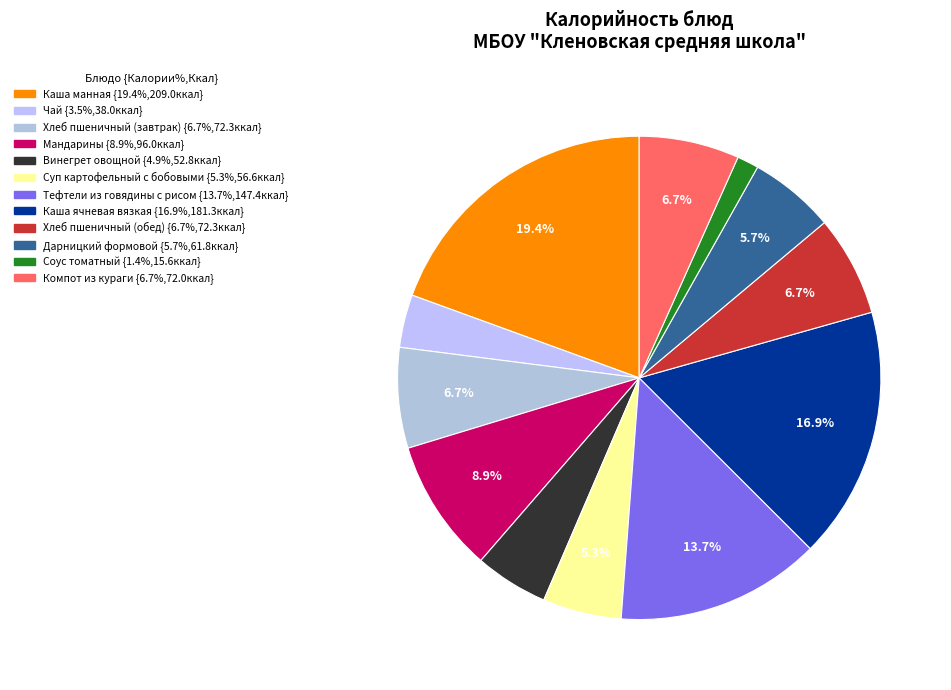

Approximately how many times larger is the value at Дарницкий формовой compared to Суп картофельный с бобовыми?

1.1